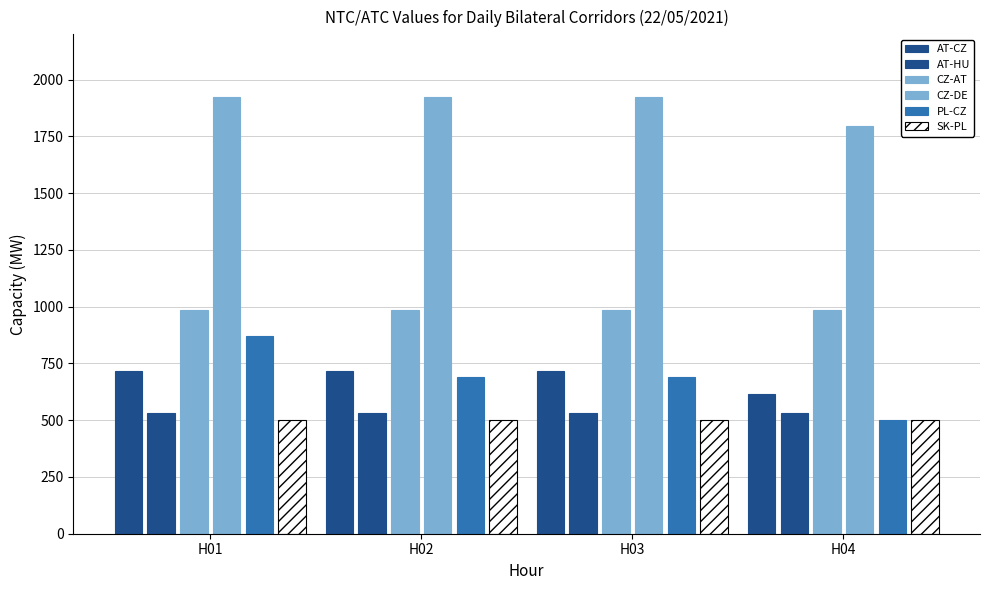

What is the sum of all PL-CZ values?

2750